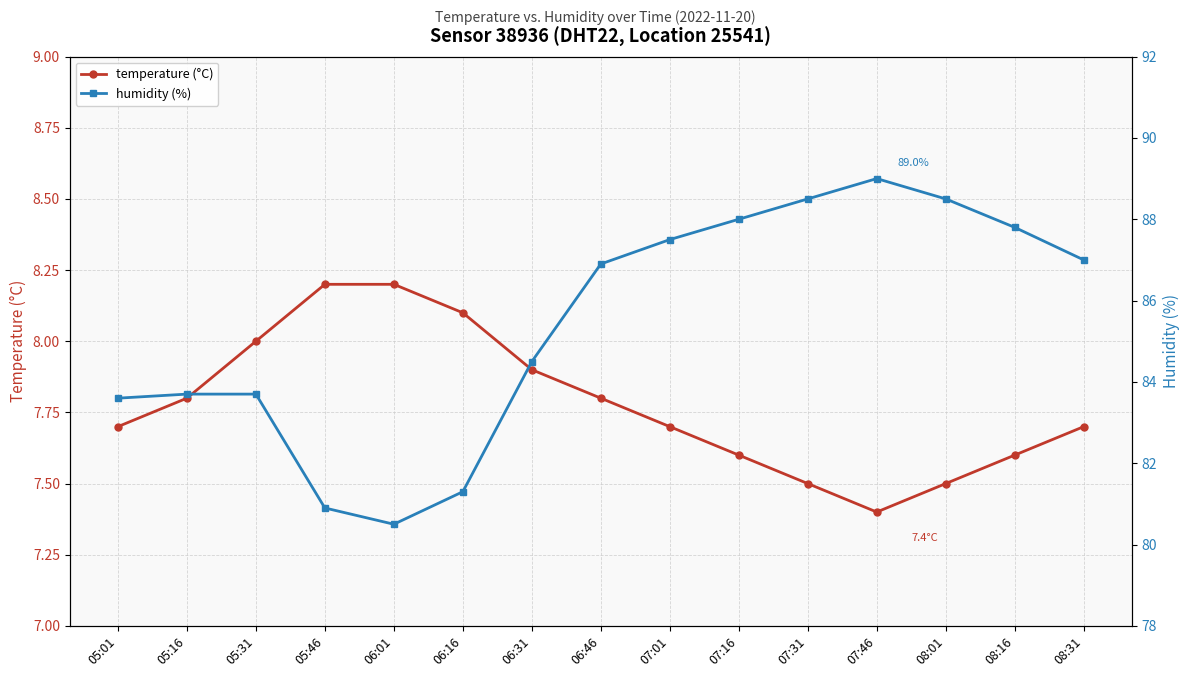

What is the greatest value displayed?

89.0